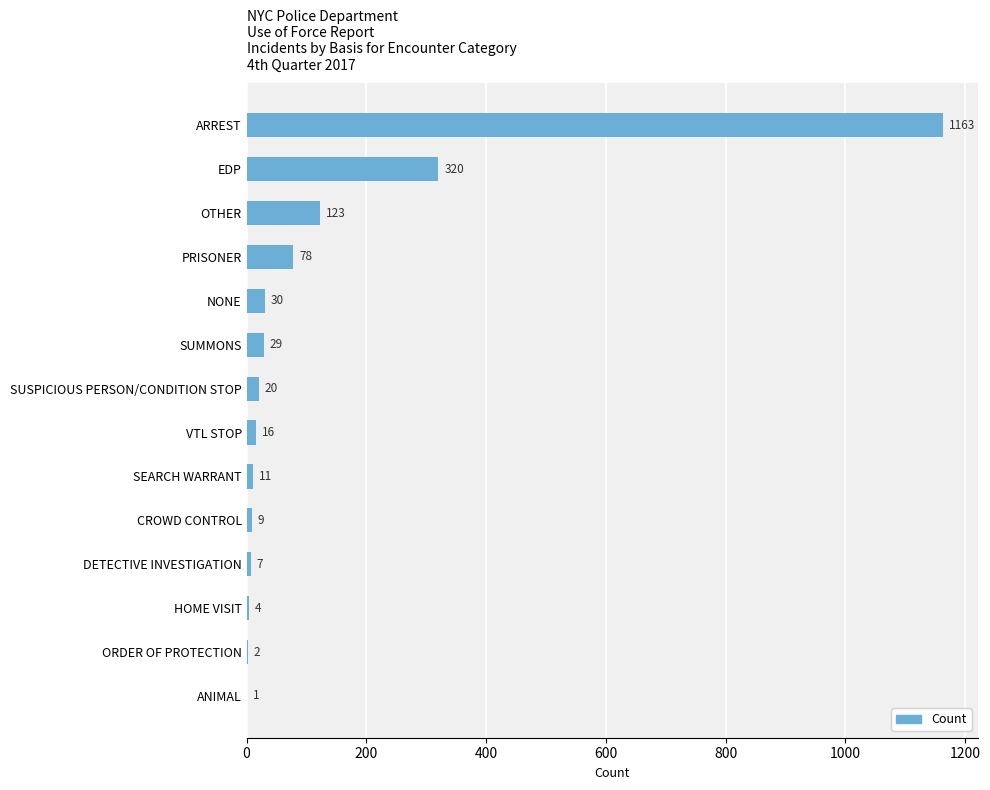

What is the approximate value at SUSPICIOUS PERSON/CONDITION STOP?

20